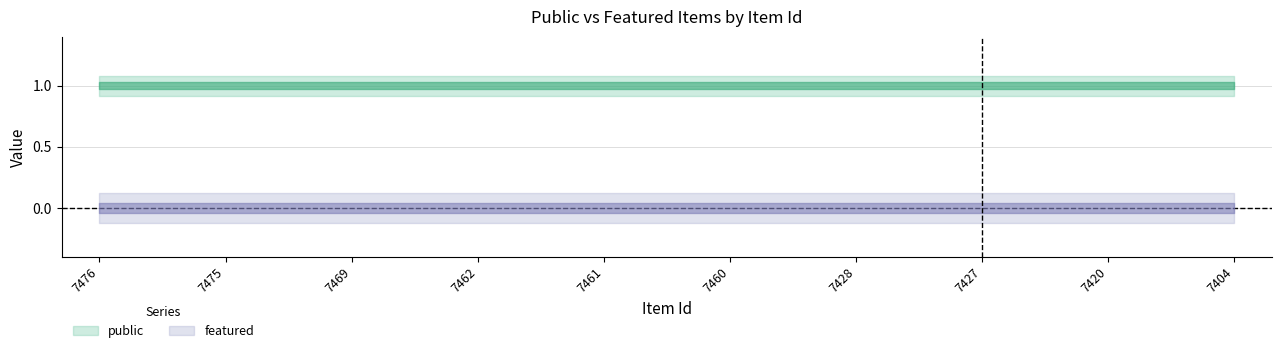

What is the difference between the highest and lowest values at 7462?

1